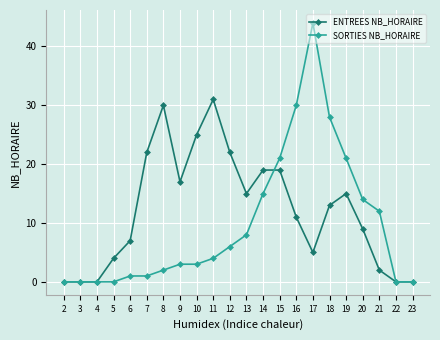

Between 6 and 16, which series saw the biggest shift?

SORTIES NB_HORAIRE